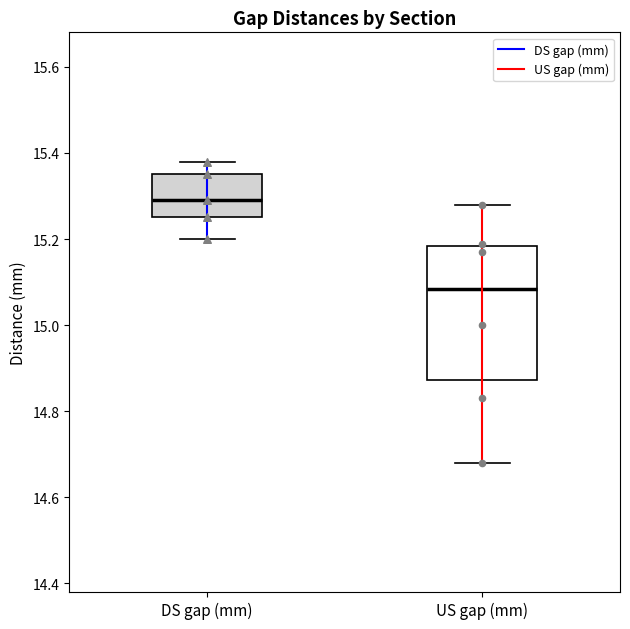

Which box has the highest median line?

DS gap (mm)